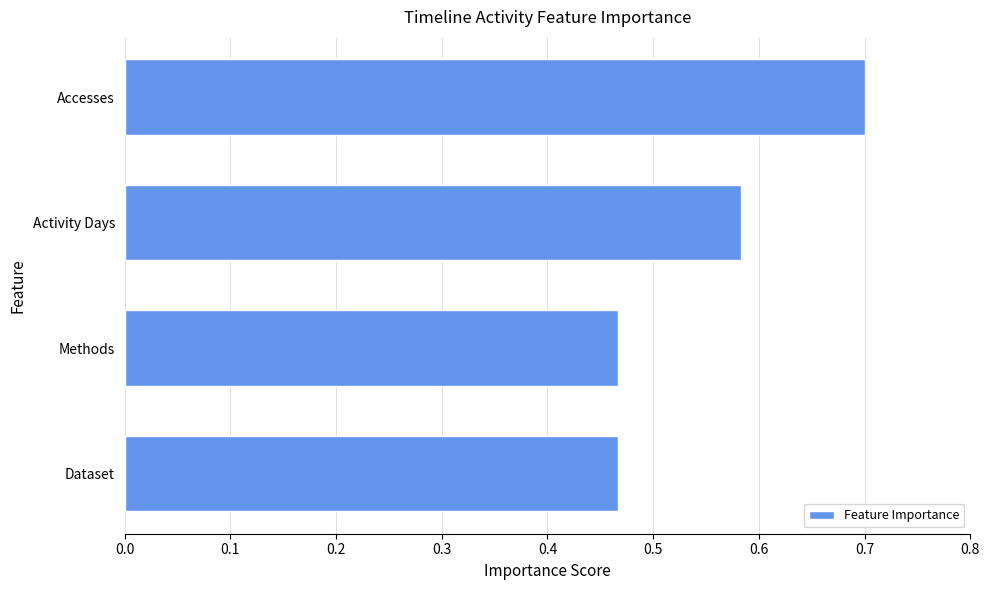

Is it true that the value at Accesses is 1.0?

False